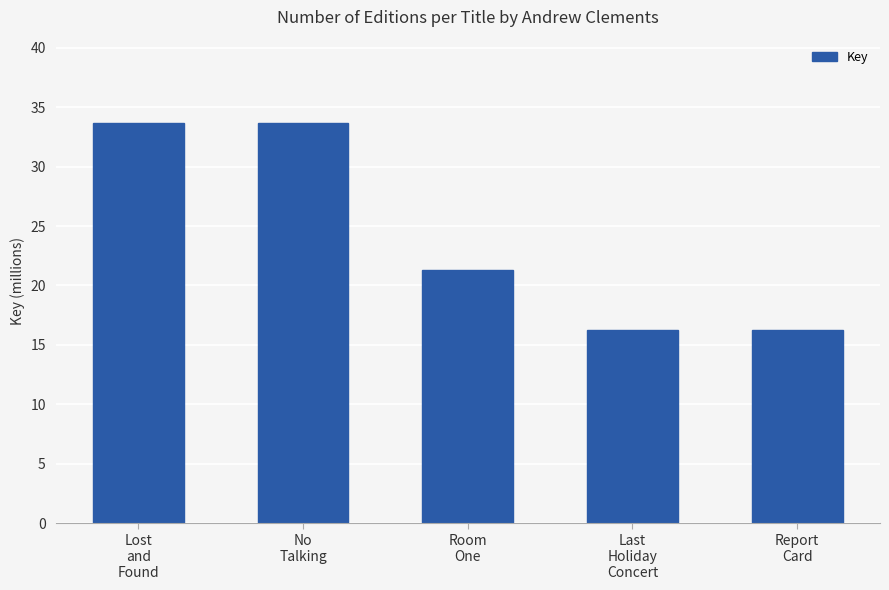

Reading left to right, list all the values displayed in this chart.

Lost
and
Found=33633542	No
Talking=33633402	Room
One=21304139	Last
Holiday
Concert=16221482	Report
Card=16220892